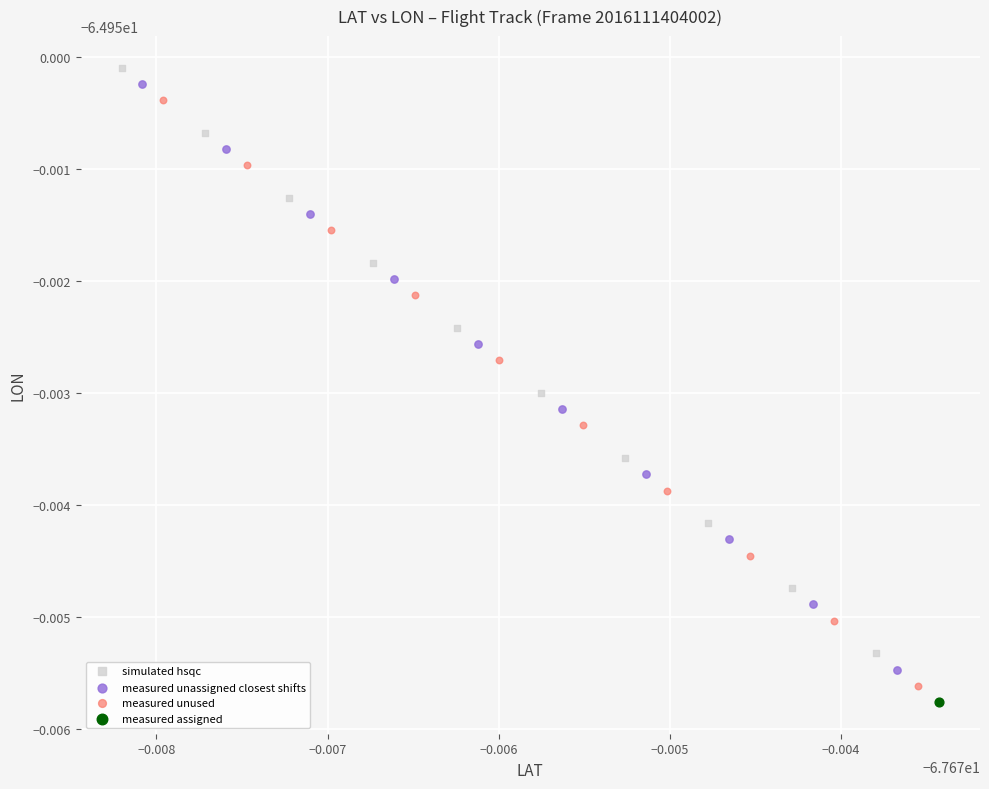

What are all the series names shown in the legend?

simulated hsqc, measured unassigned closest shifts, measured unused, measured assigned